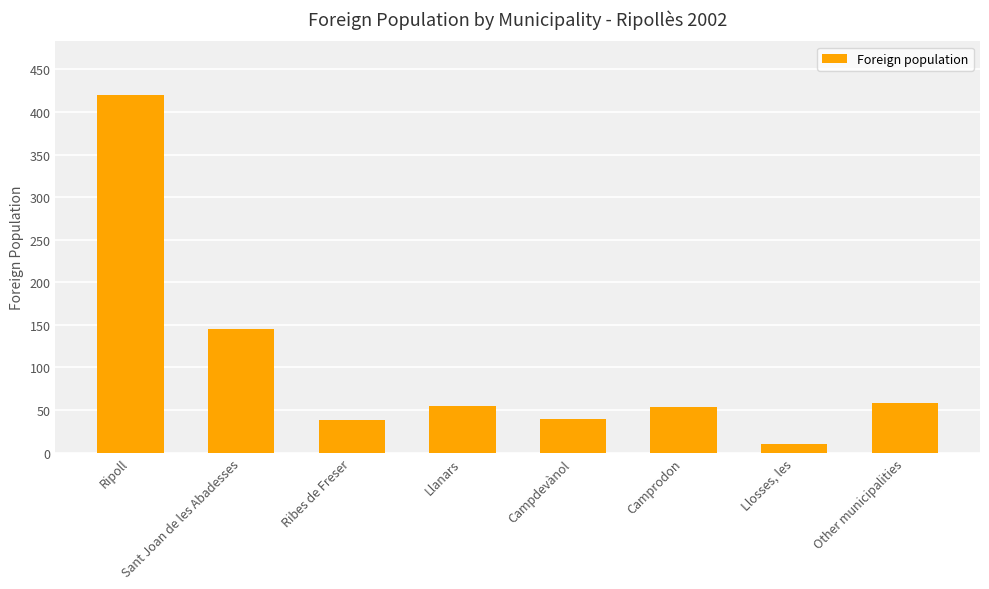

Read the value at Ripoll.

420